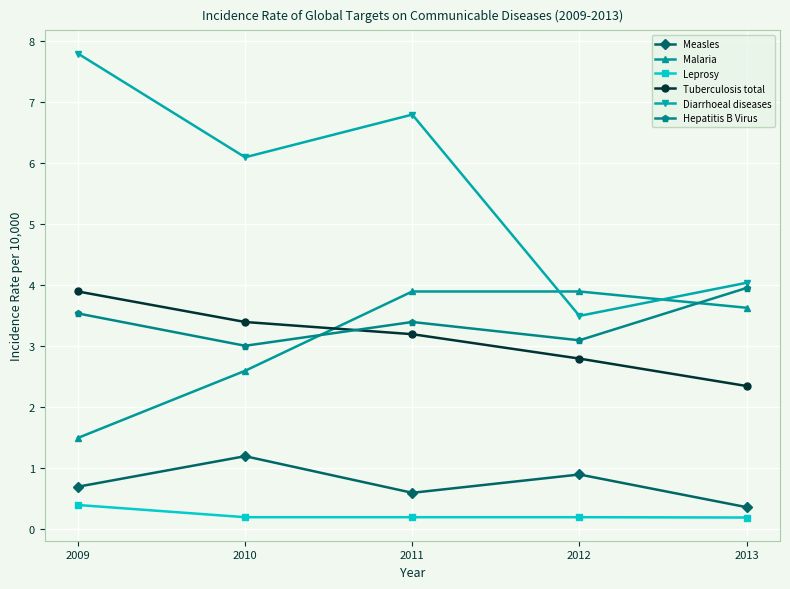

What is the maximum value for Tuberculosis total?

3.9